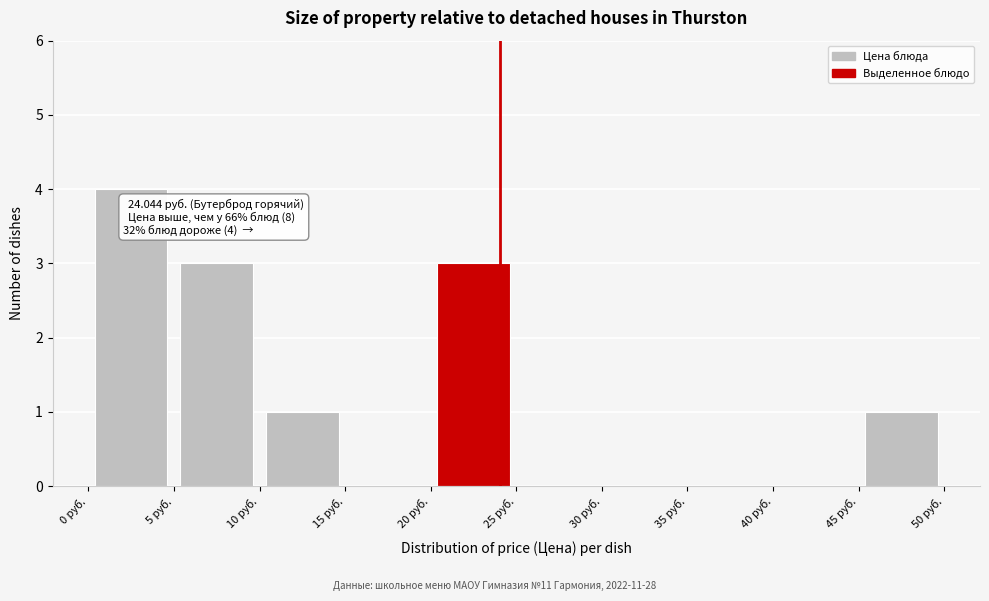

Over which range of the x-axis is the bar tallest?

0 to 5